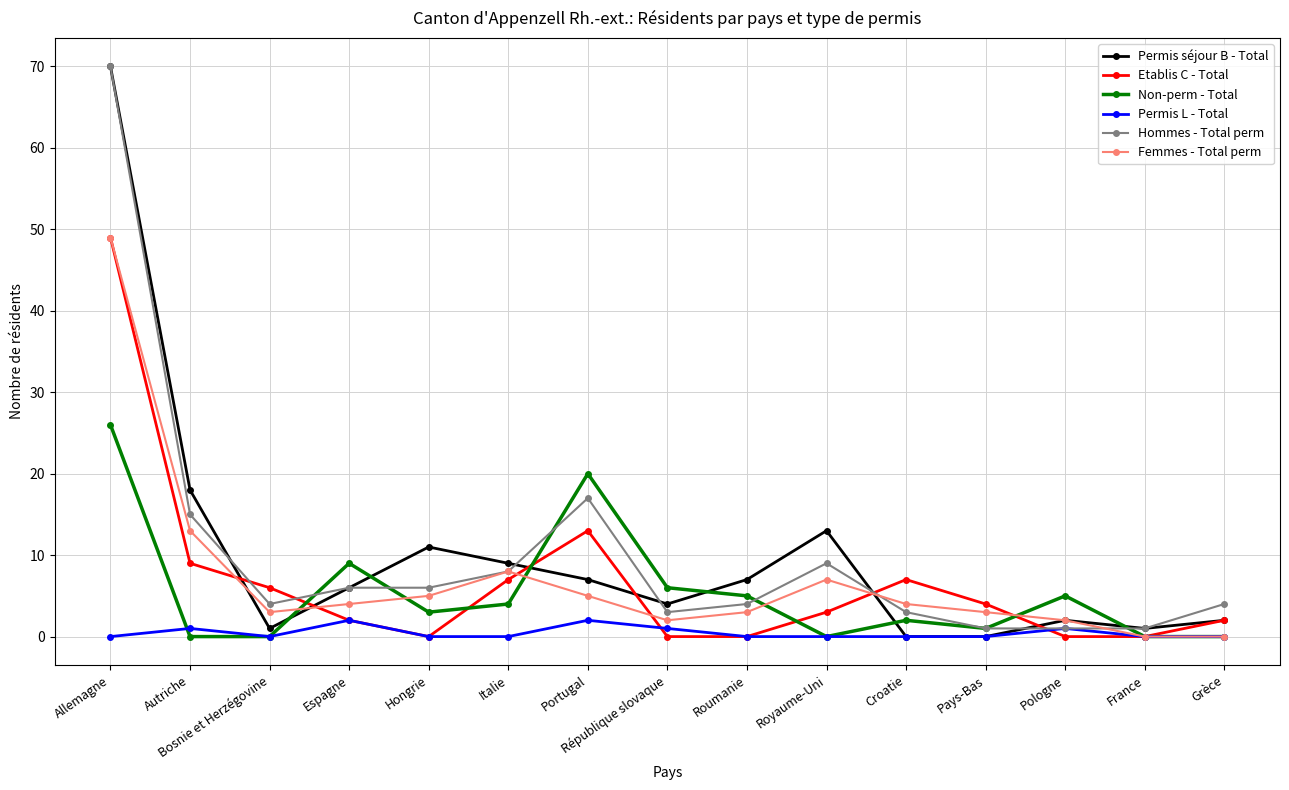

At which category is the sum across all series the highest?

Allemagne